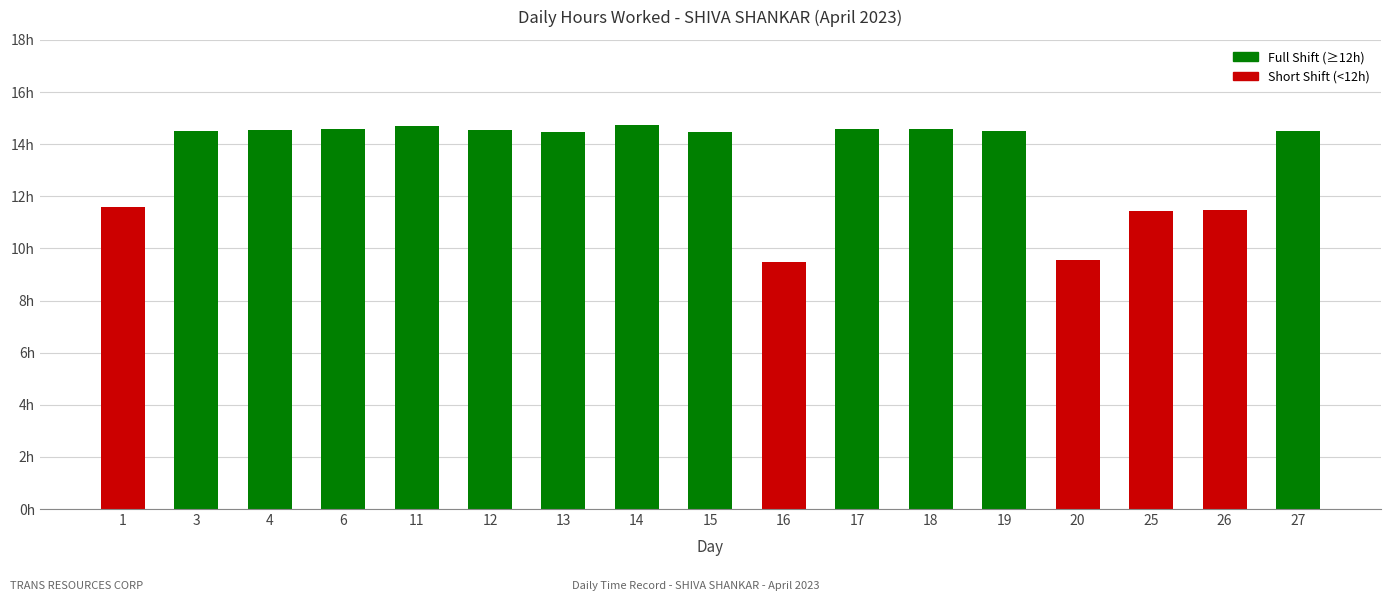

List the labels in order of value, smallest first.

16, 20, 25, 26, 1, 15, 13, 3, 19, 27, 4, 12, 6, 18, 17, 11, 14